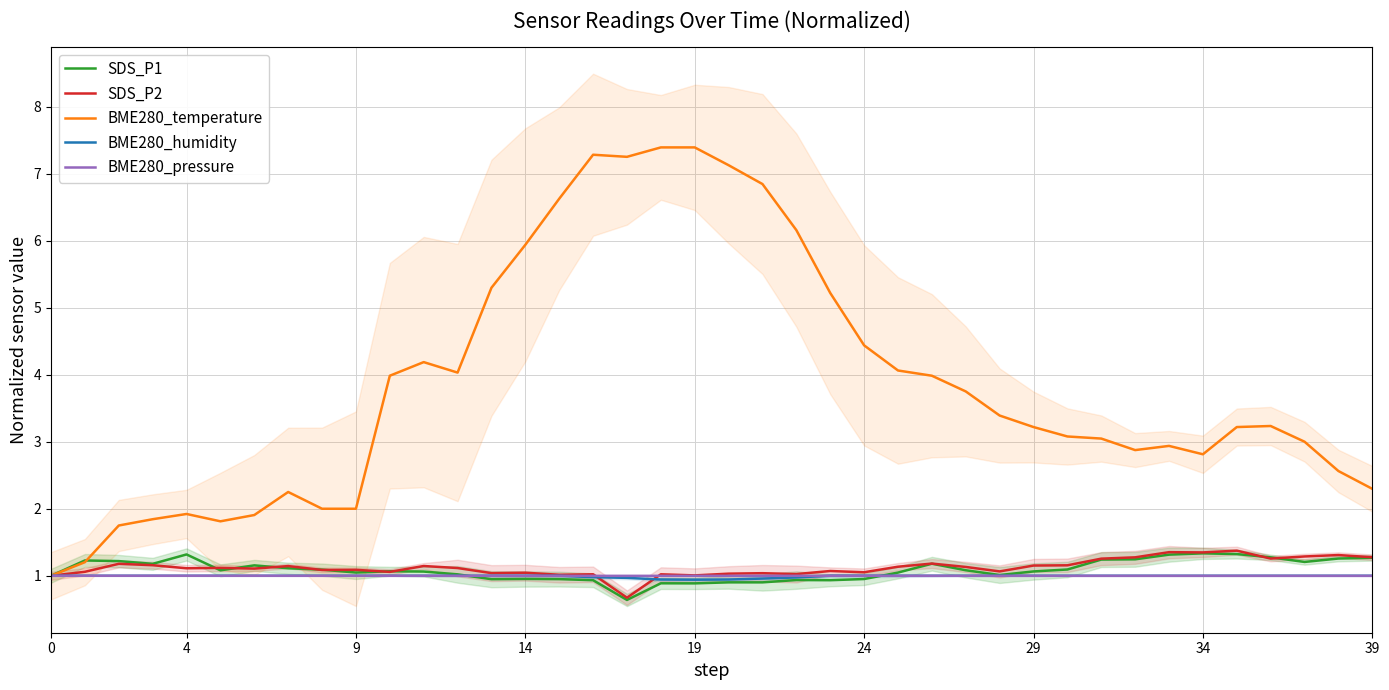

Which series has the widest spread of values?

BME280_temperature